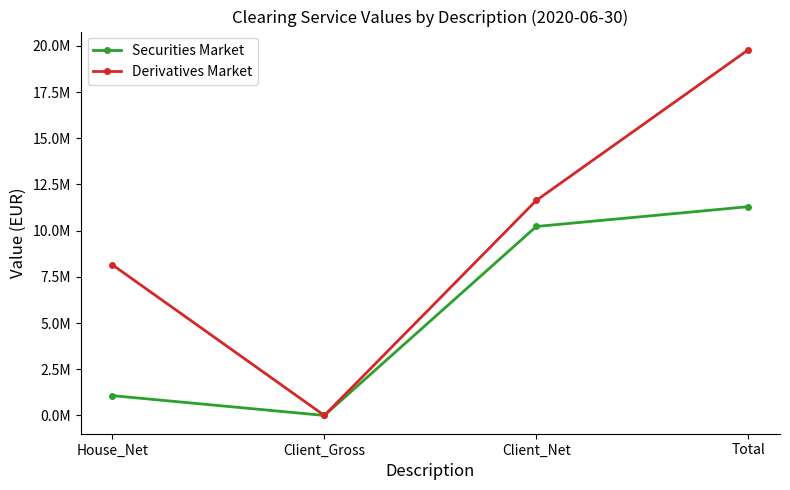

True or false: Securities Market has more than 2 interior local peaks.

False